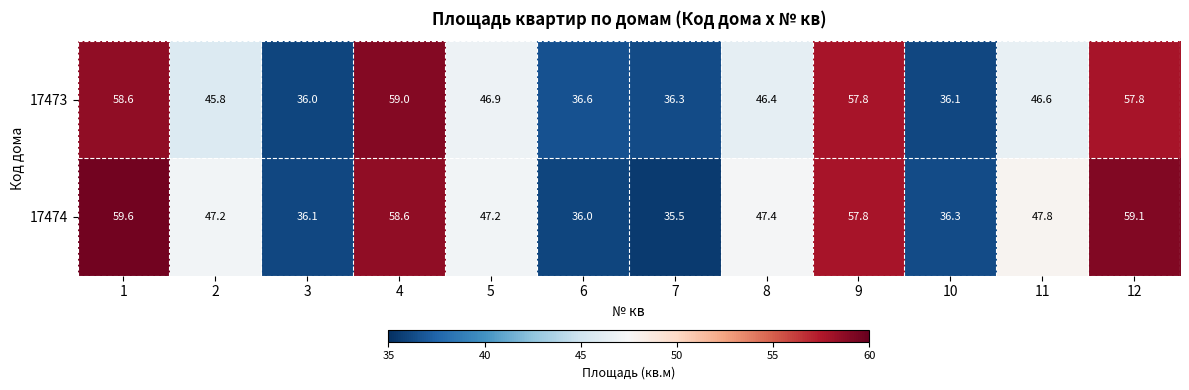

What is the difference between the maximum and minimum values in the 17474 series?

24.1